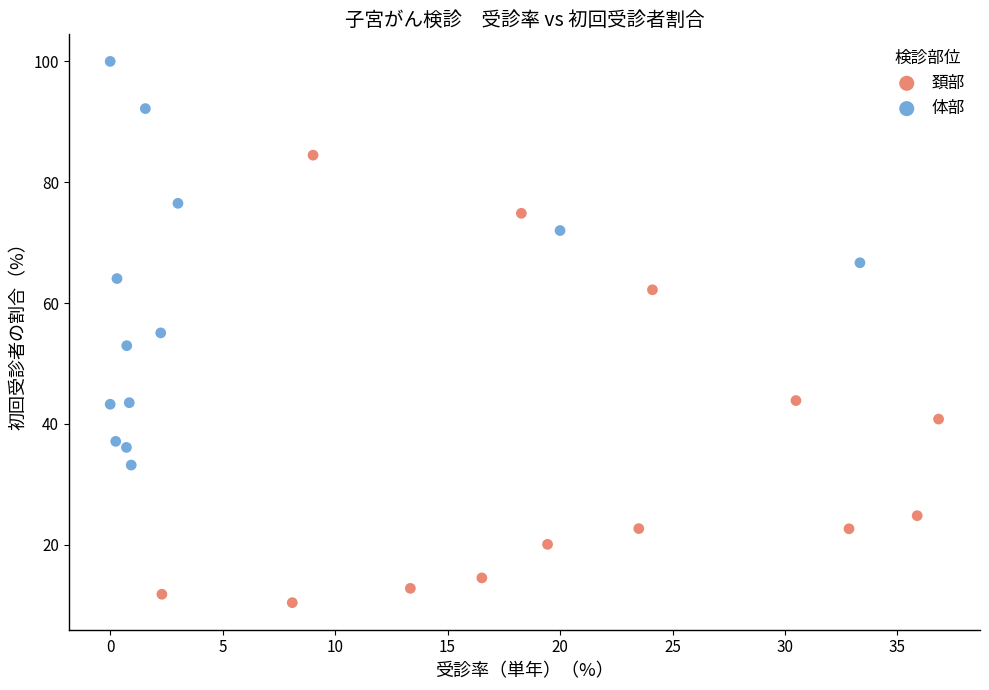

Which series has the largest Y range (max minus min)?

頚部